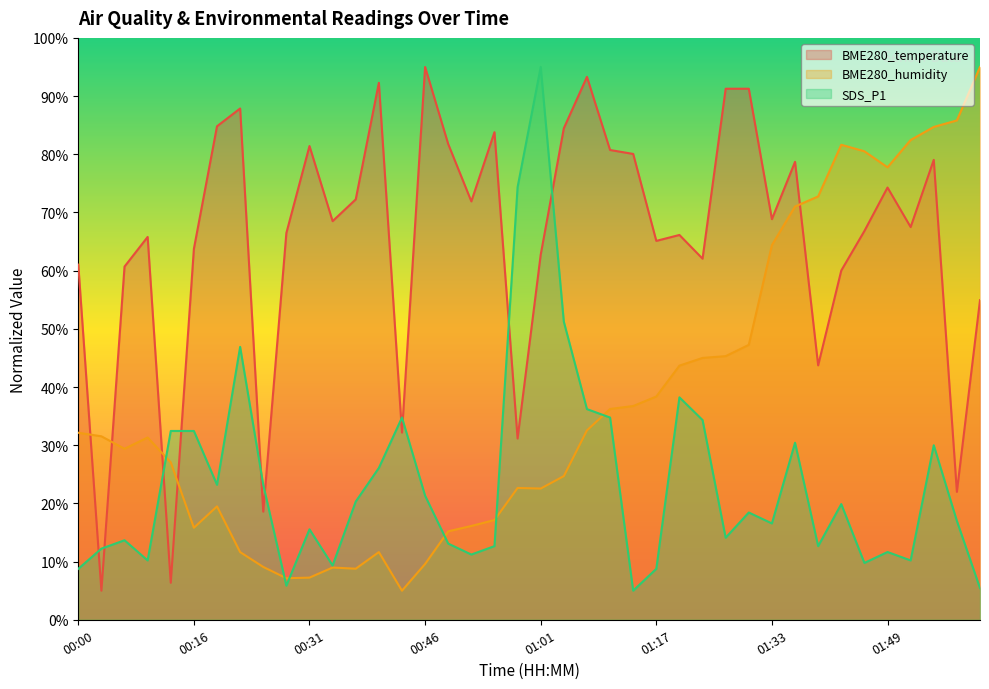

Rank the series at 00:13 from lowest to highest value.

BME280_temperature, BME280_humidity, SDS_P1